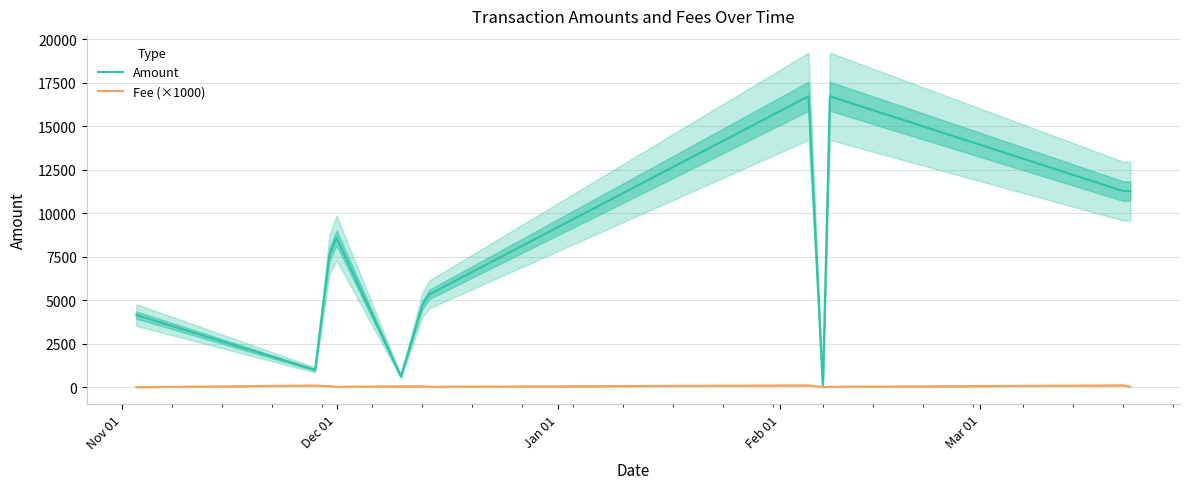

What is the highest value of the Amount series?

16714.9